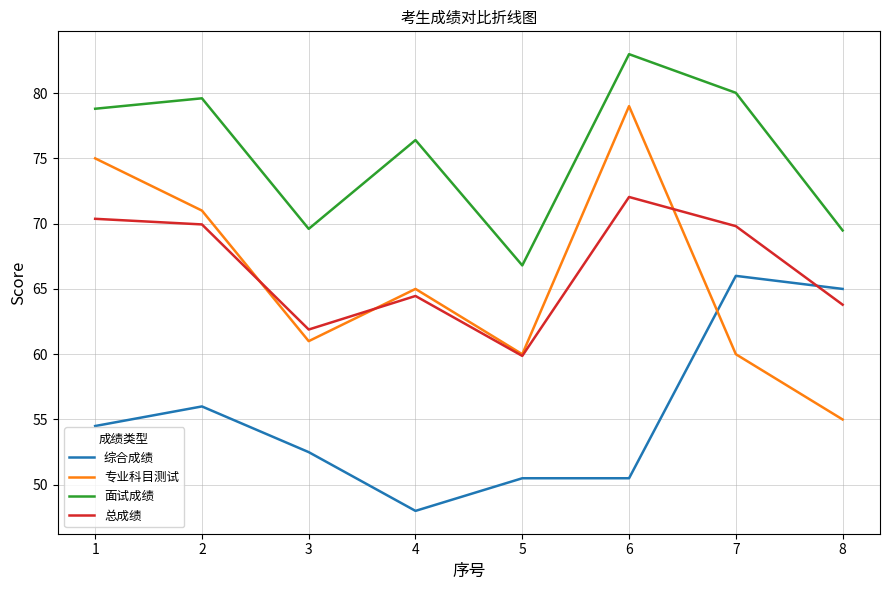

What is the difference between the highest and lowest values at 5?

16.3